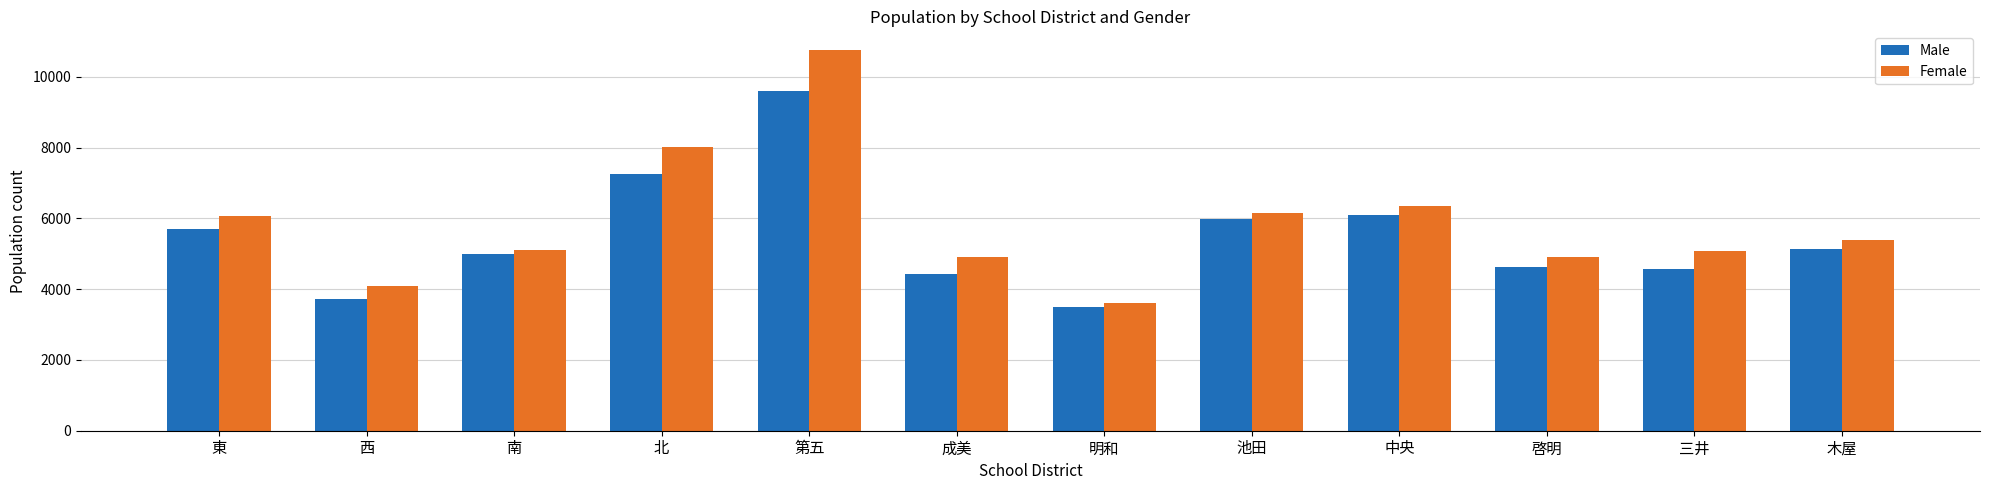

Is it true that Male equals 3483 at 明和?

True